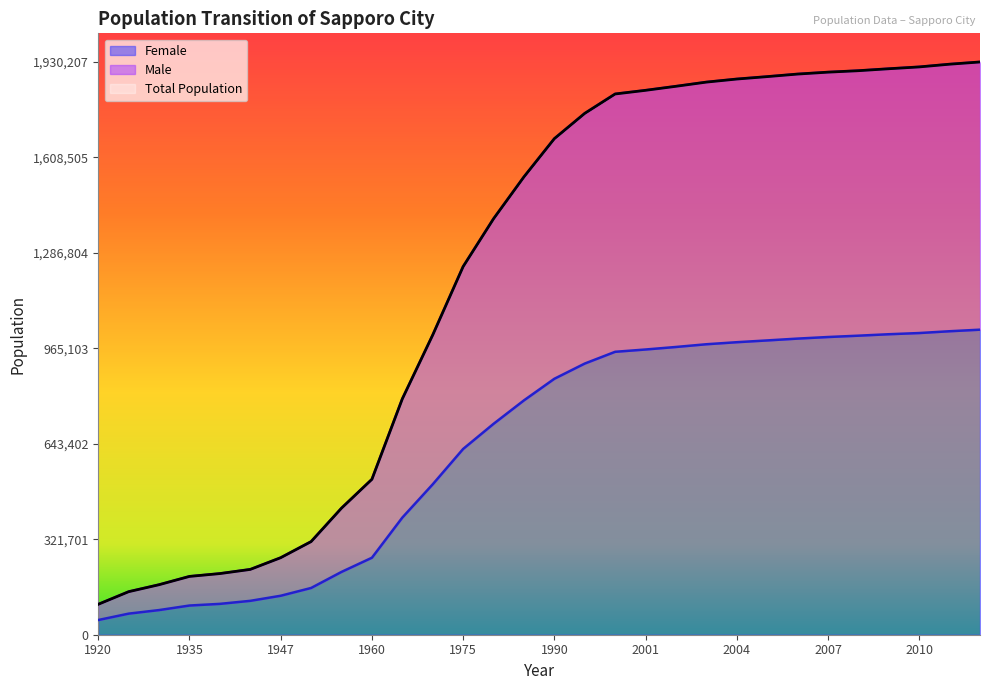

What is the difference between the second highest and minimum values in the Total Population series?

1820149